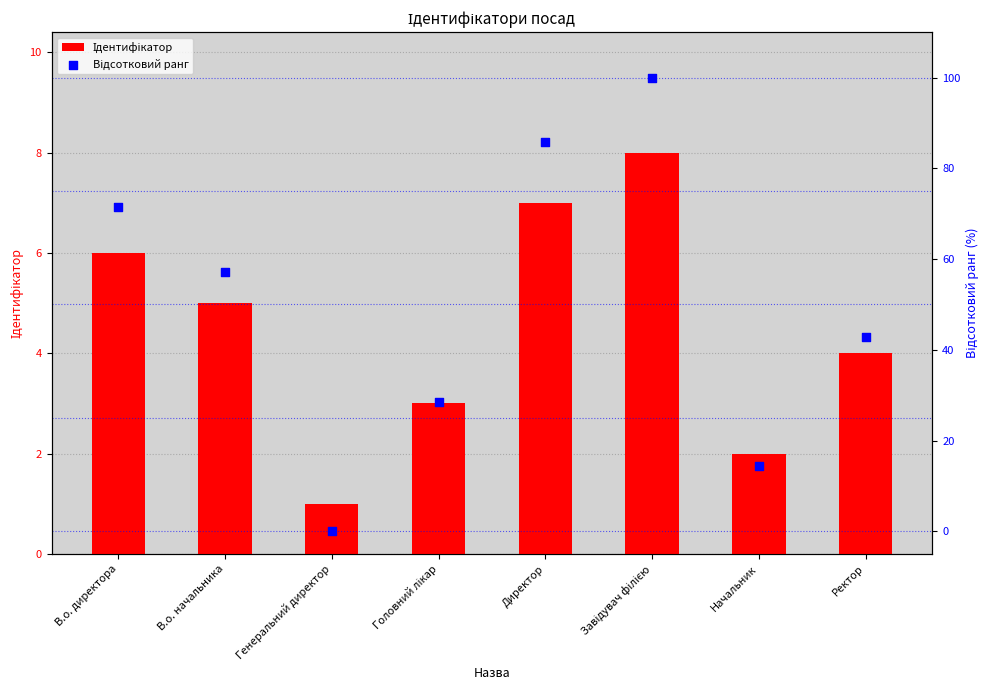

Which series reaches the maximum Y coordinate?

Відсотковий ранг